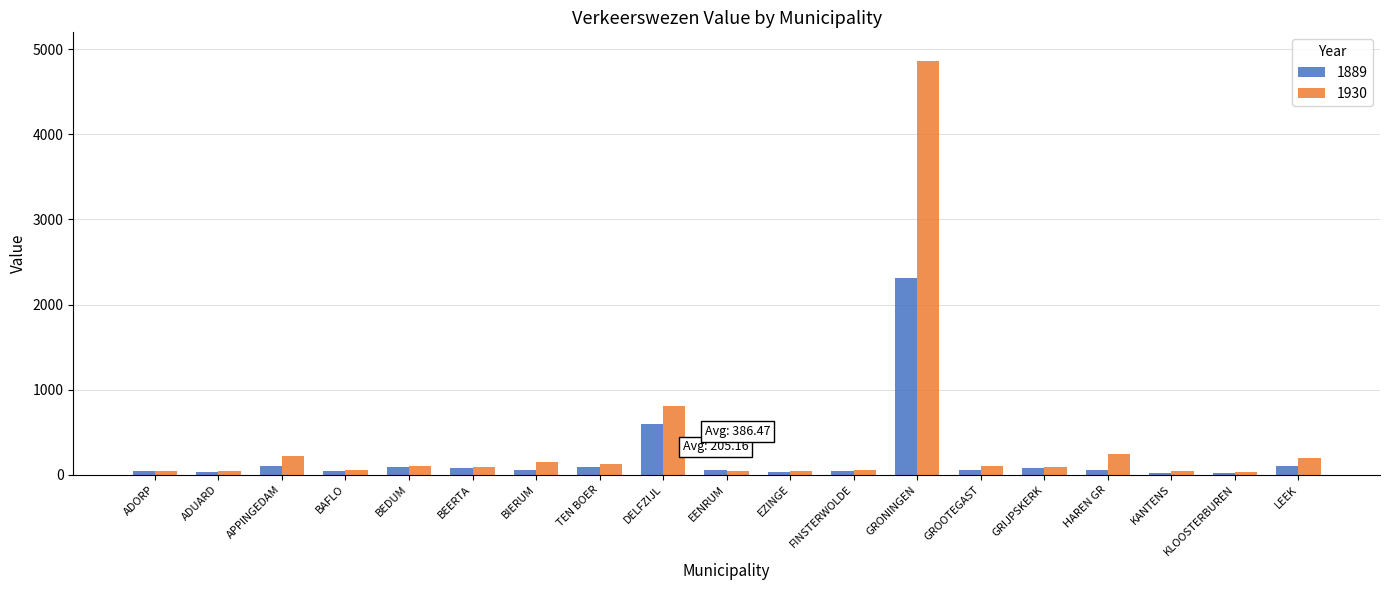

Is the value of 1930 at TEN BOER greater than the value of 1889 at KLOOSTERBUREN?

Yes